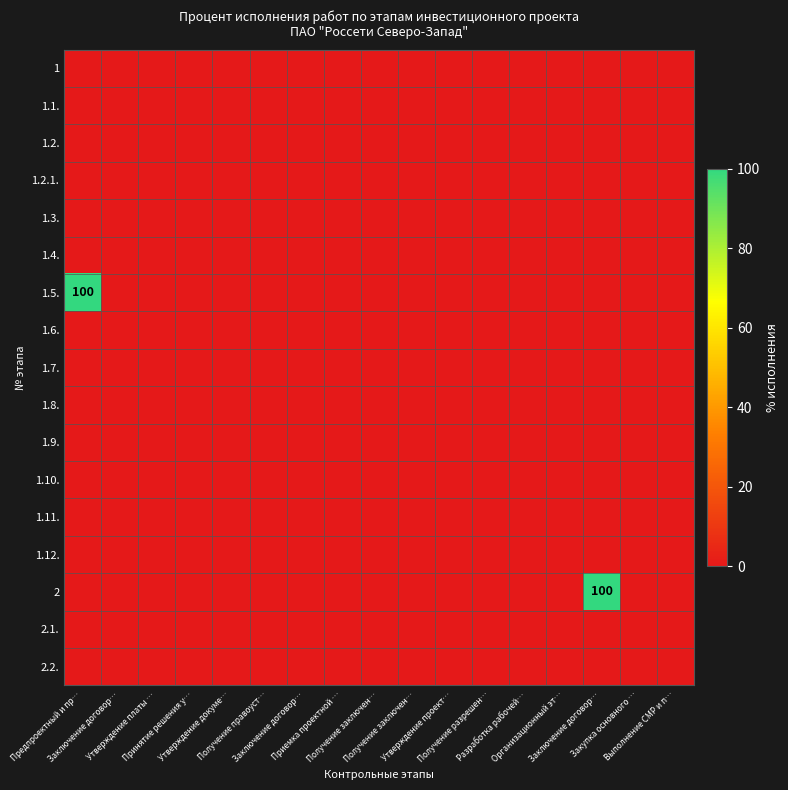

Where is 1.7. nearest to the value 0?

Предпроектный и пр…